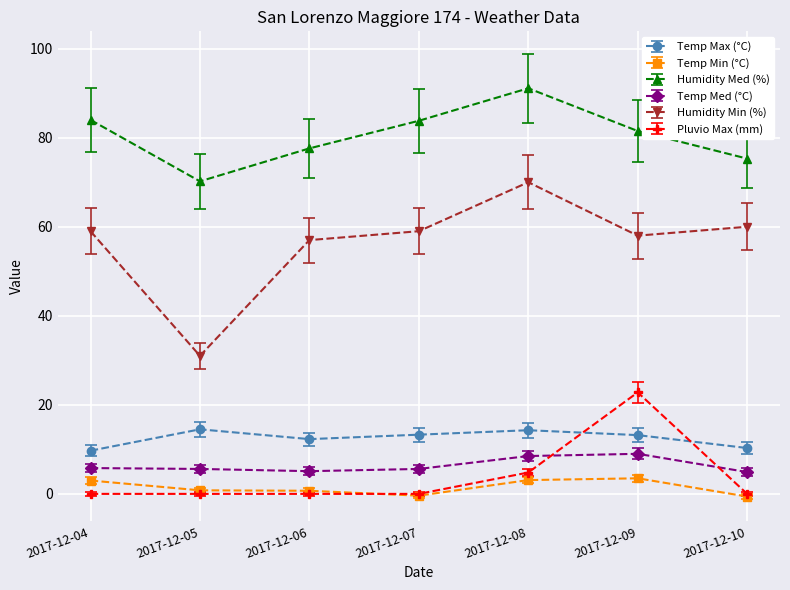

Is it true that Temp Med (°C) equals 1.0 at 2017-12-04?

False